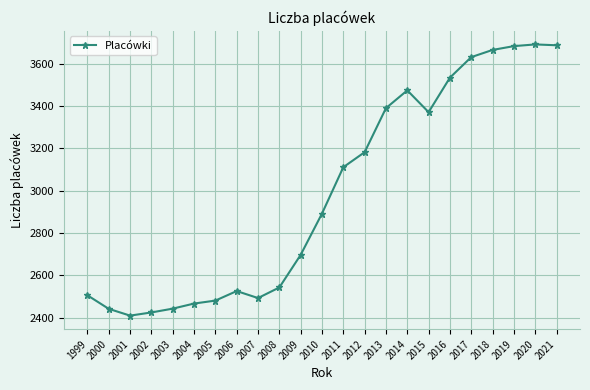

What is the minimum value shown in the chart?

2410